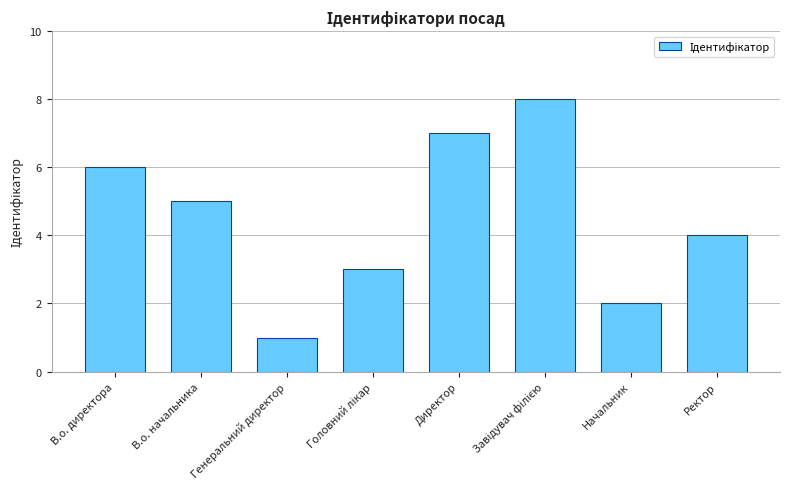

The value at В.о. директора is 6. True or false?

True